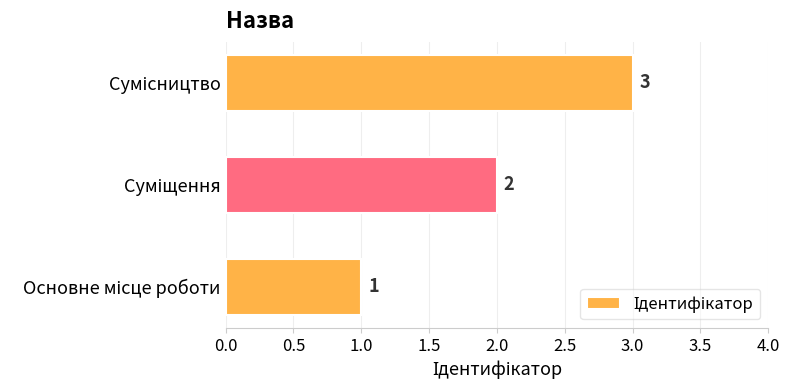

How many data points are less than 2?

1